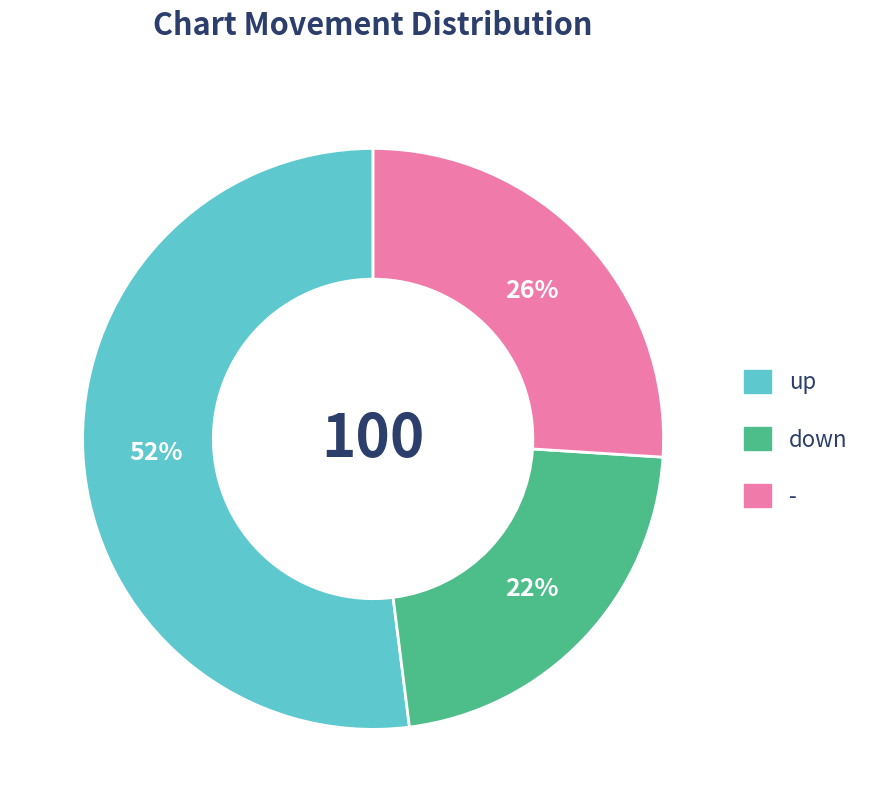

Which slice represents more than half of the pie?

up